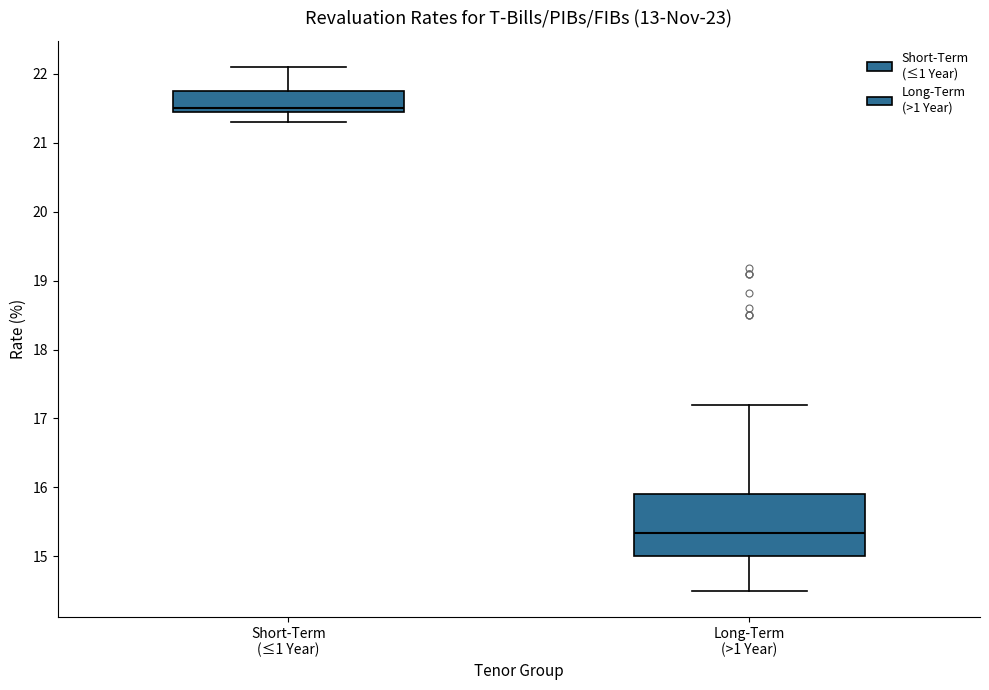

Which box is the tallest, from its lower edge to its upper edge?

Long-Term (>1 Year)